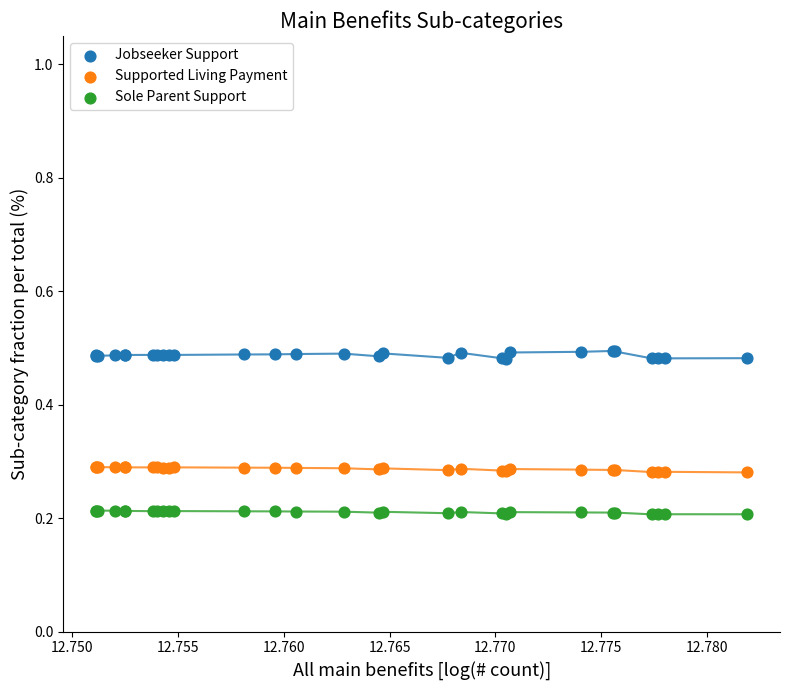

Which series reaches the maximum Y coordinate?

Jobseeker Support